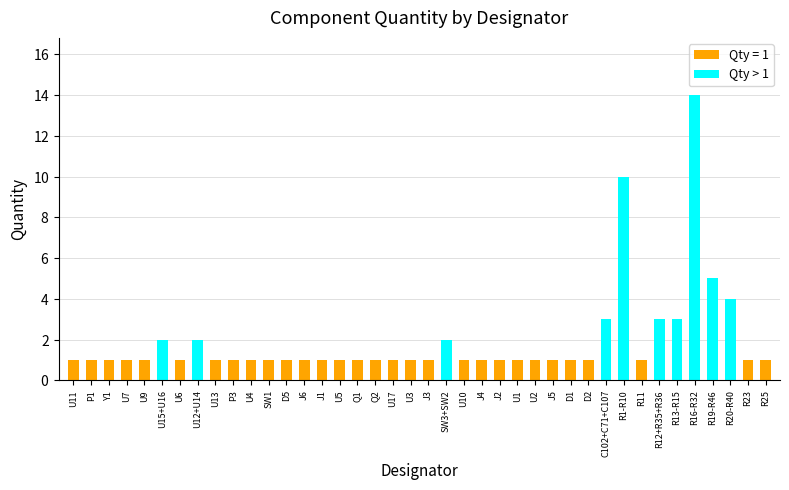

What is the ratio of the value at C102+C71+C107 to the value at U9?

3.0